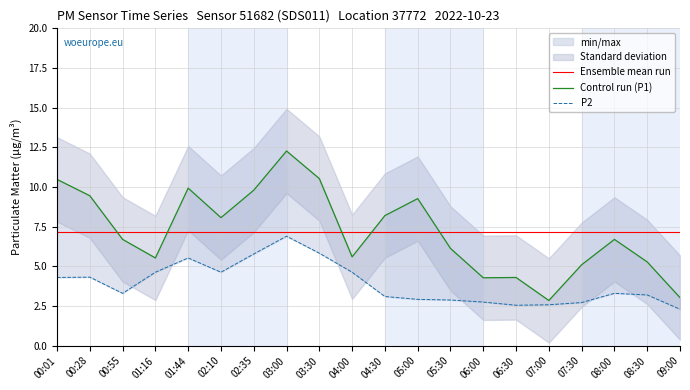

At which label is Control run (P1) closest to 7?

00:55